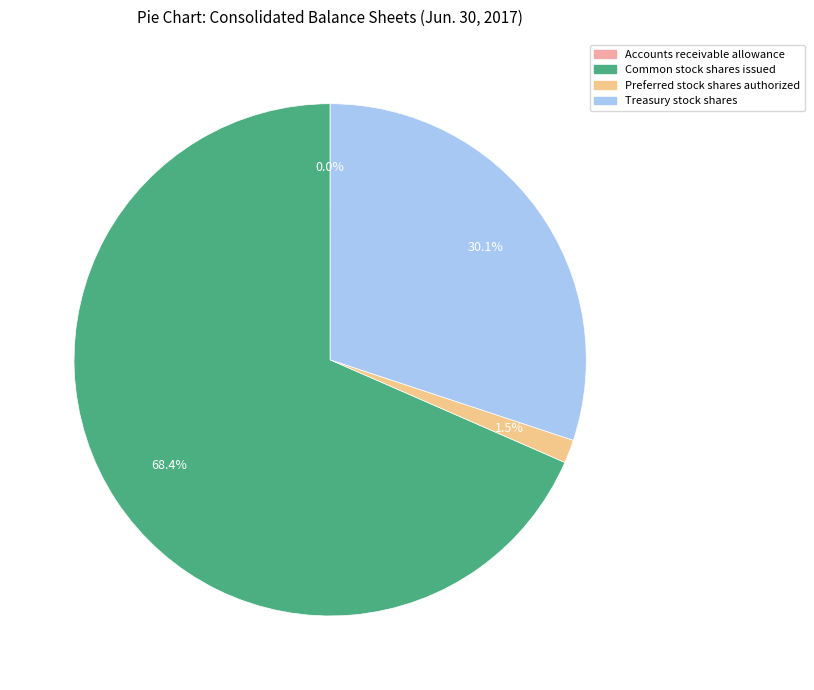

To the nearest percent, what percentage of the pie is Common stock shares issued?

68%